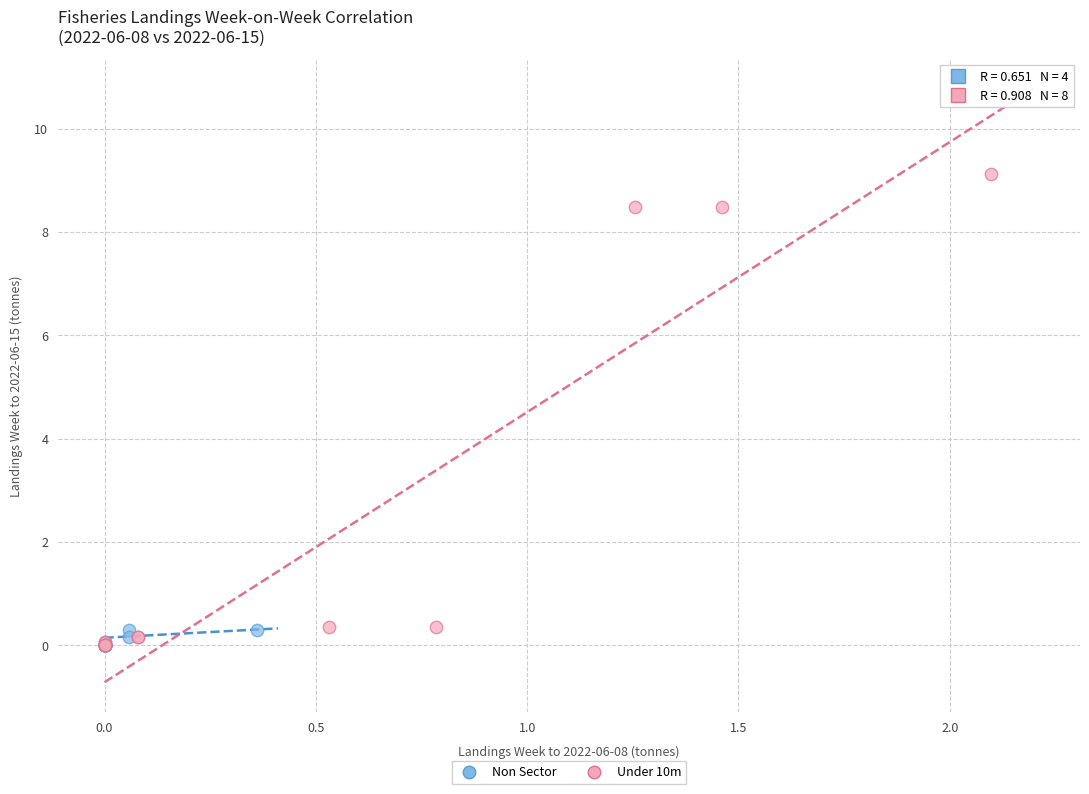

Which series contains the highest Y value?

Under 10m